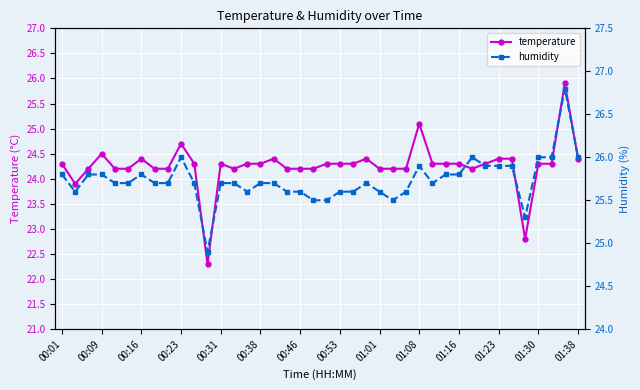

What is the difference between the second highest and second lowest values in the humidity series?

0.7